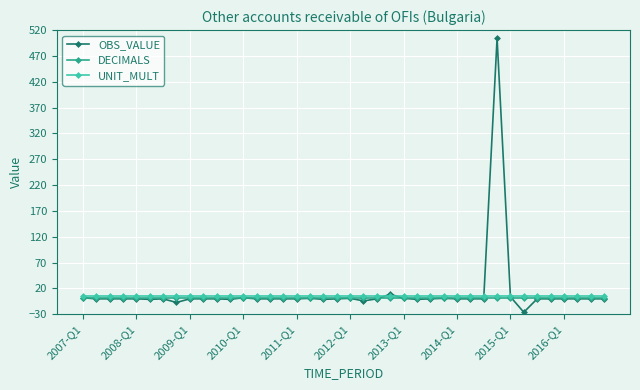

How many lines are shown in the chart?

3